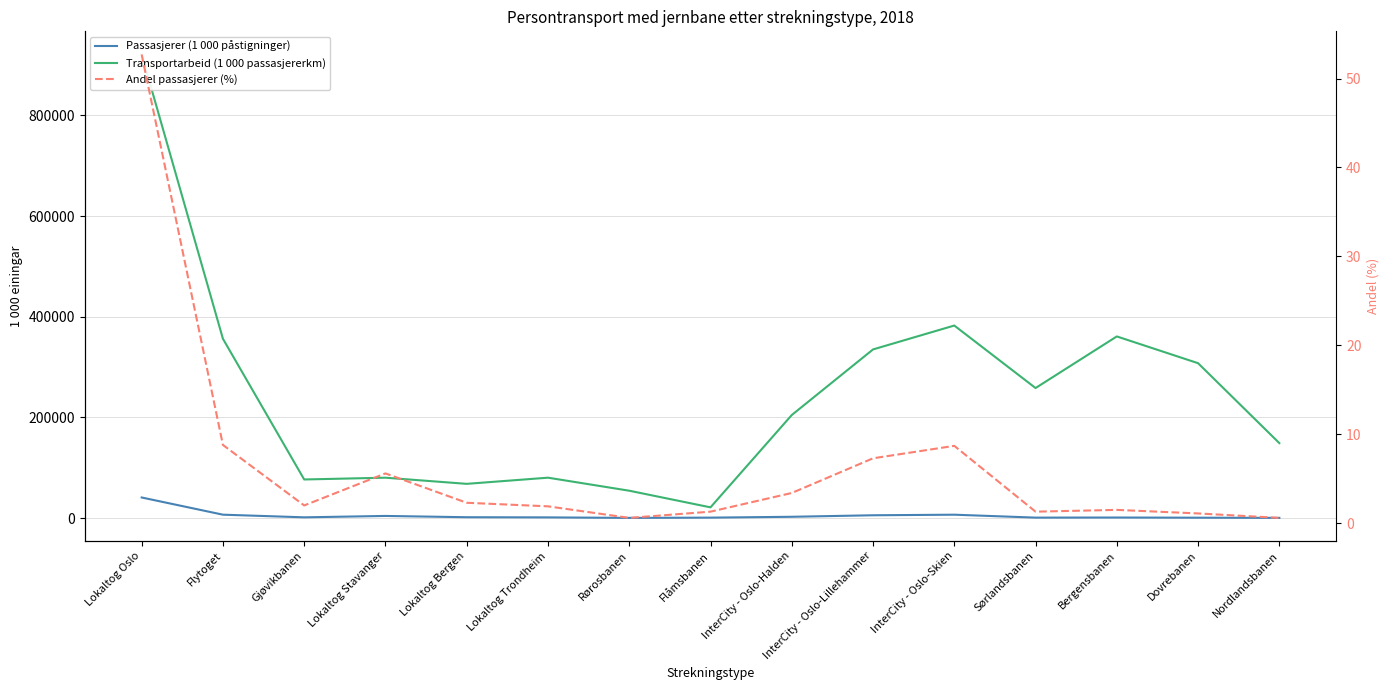

What is the minimum value shown in the chart?

0.6